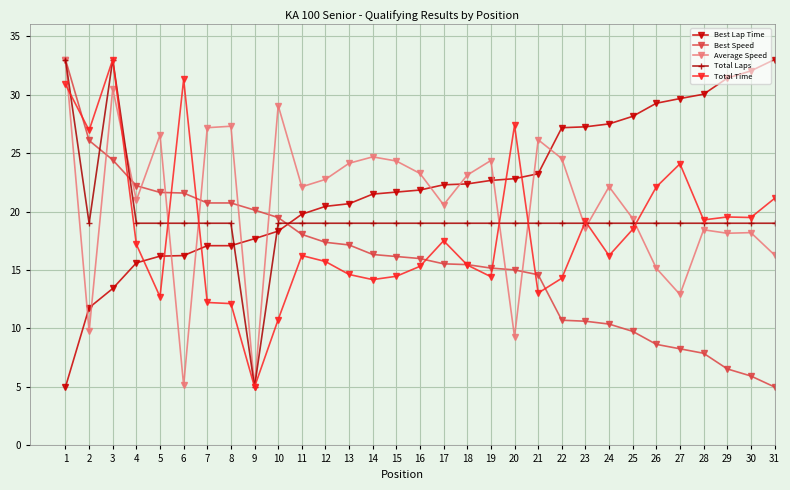

What is the difference between the Best Lap Time values at 27 and 25?

1.5